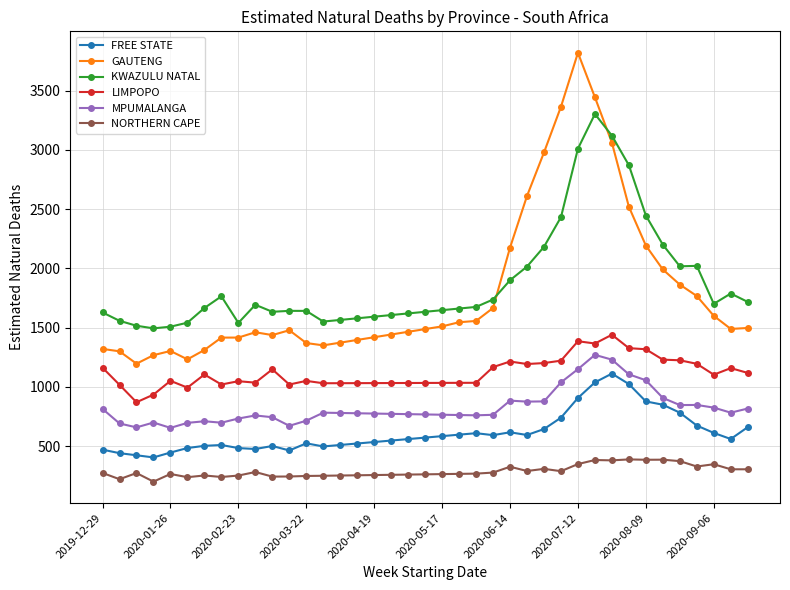

What is the value of the MPUMALANGA point at the 6th from the left?

696.0